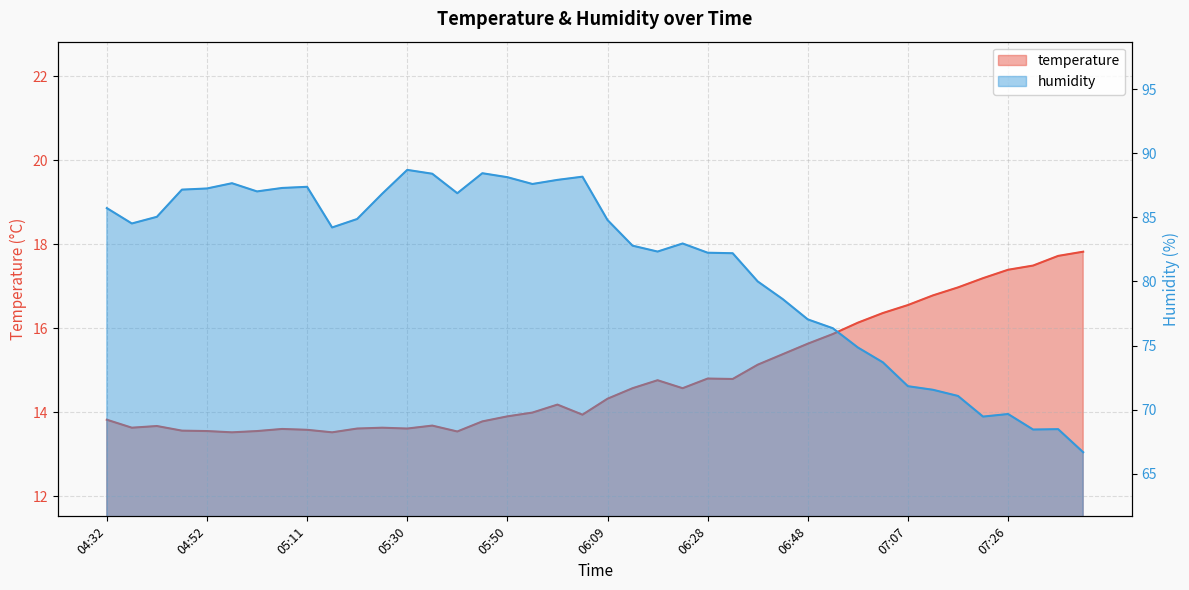

Rank the series at 07:22 from highest to lowest value.

humidity, temperature